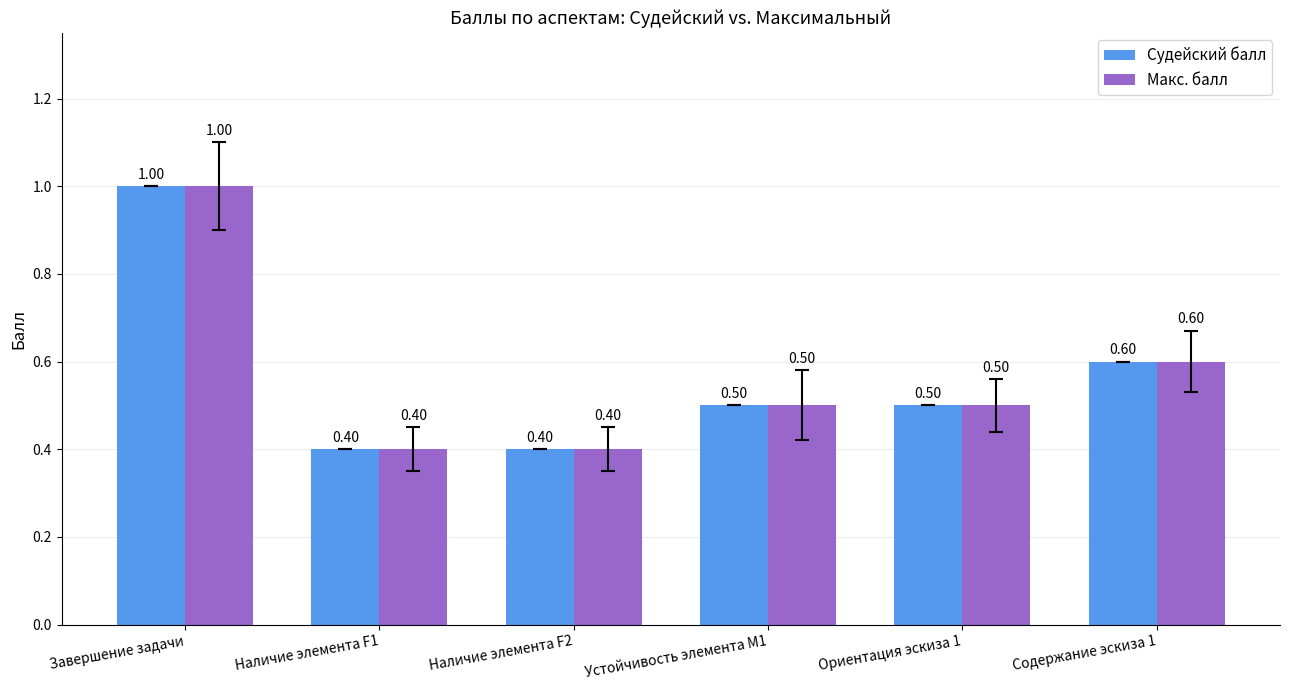

The Судейский балл series shows 0.5 at Ориентация эскиза 1. True or false?

True